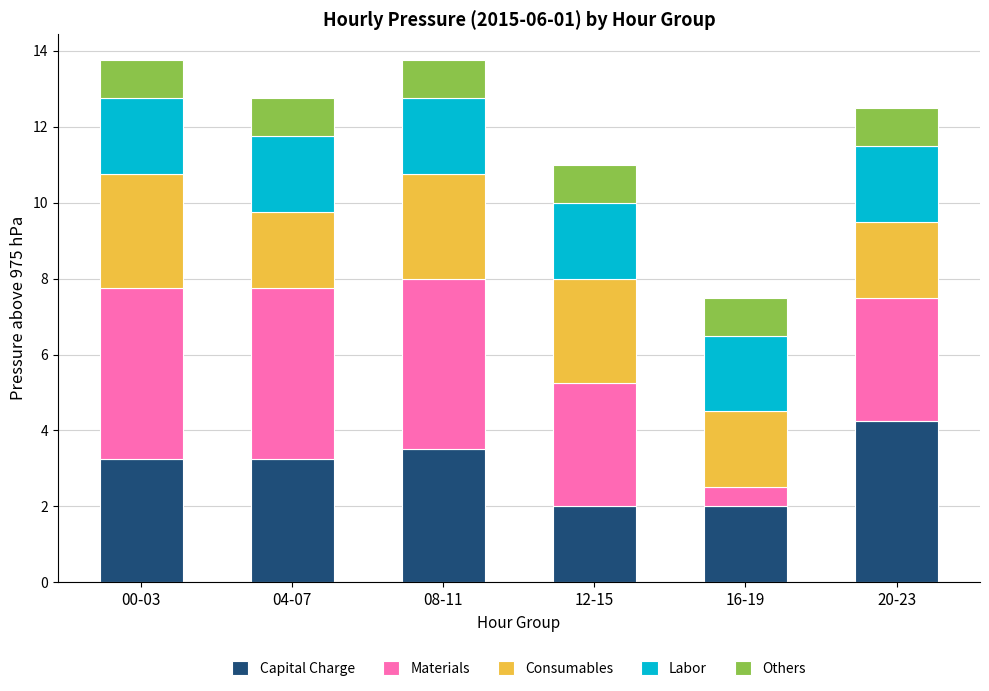

How many bars are there in total?

6